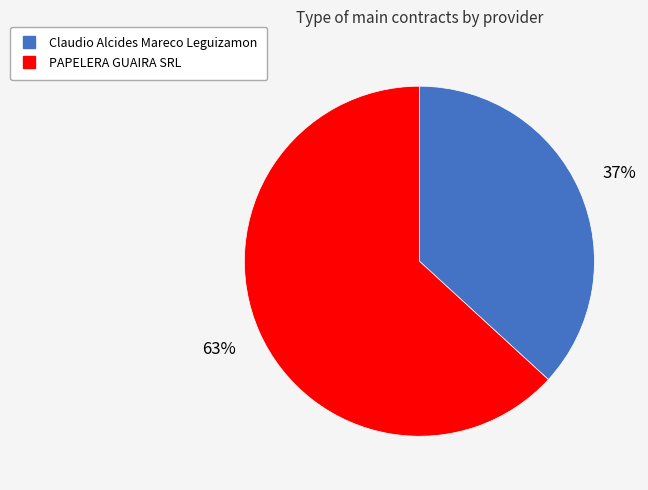

Approximately how many times larger is the value at PAPELERA GUAIRA SRL compared to Claudio Alcides Mareco Leguizamon?

1.7